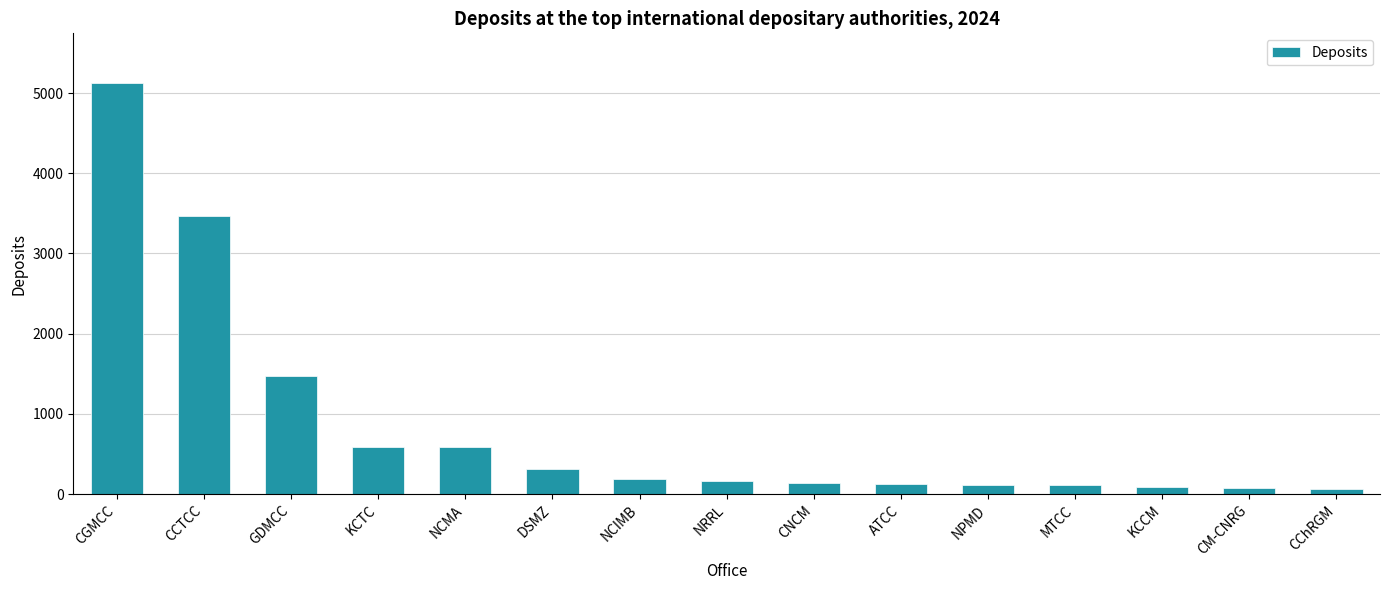

What is the label of the 6th bar from the left?

DSMZ